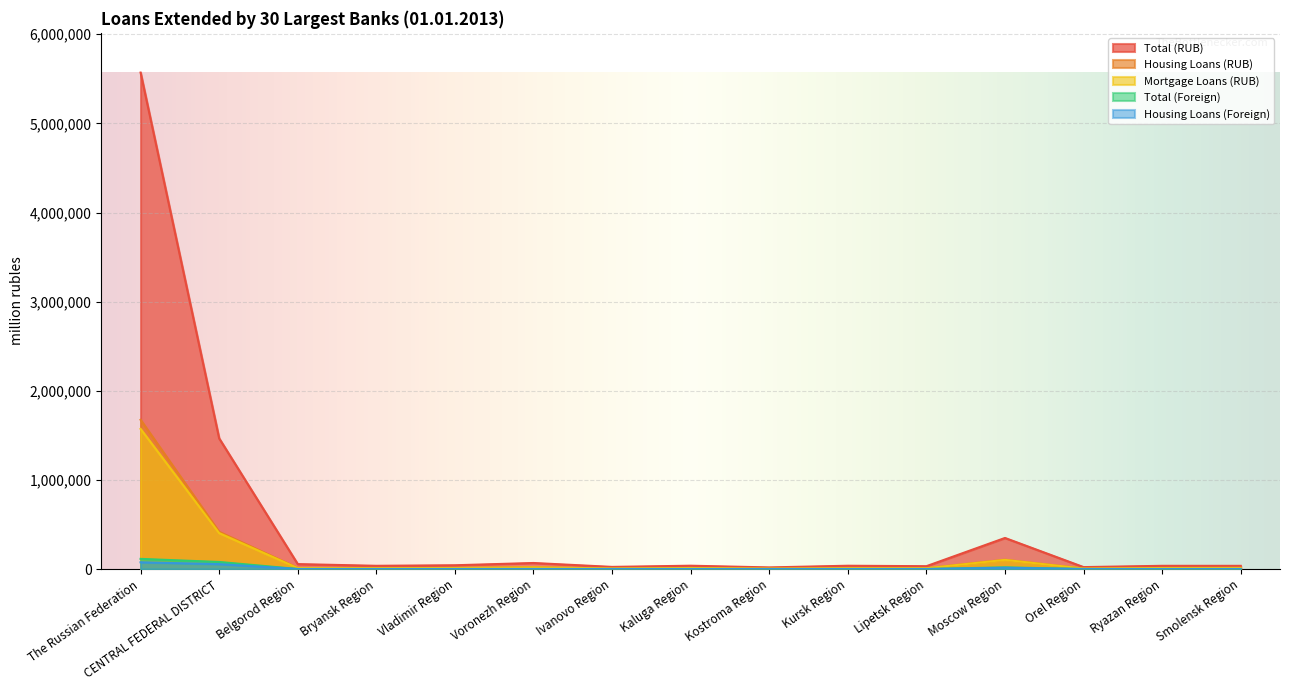

Where is the first local maximum for Total (RUB)?

Voronezh Region